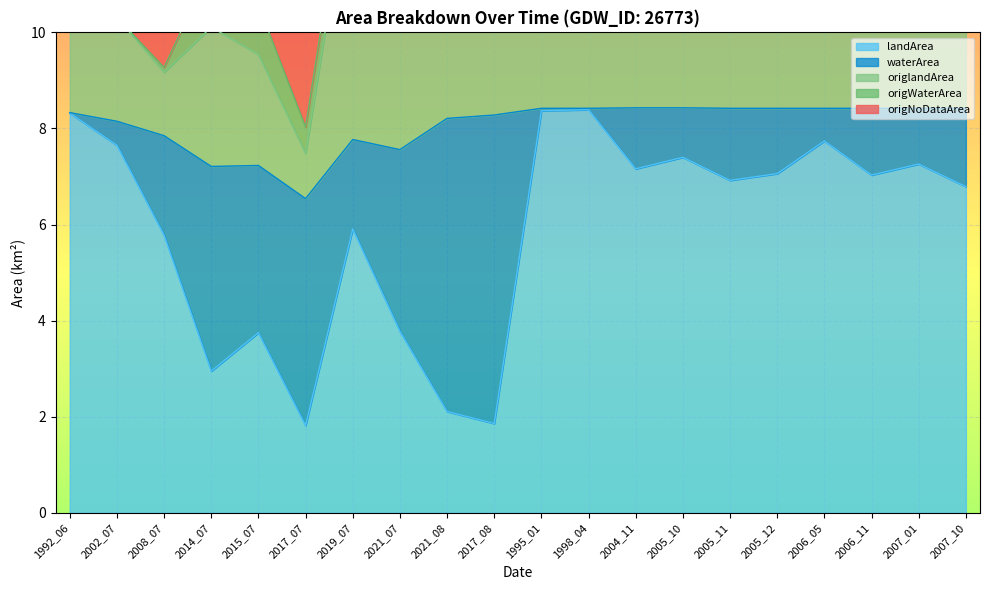

What is the highest value of the landArea series?

8.4